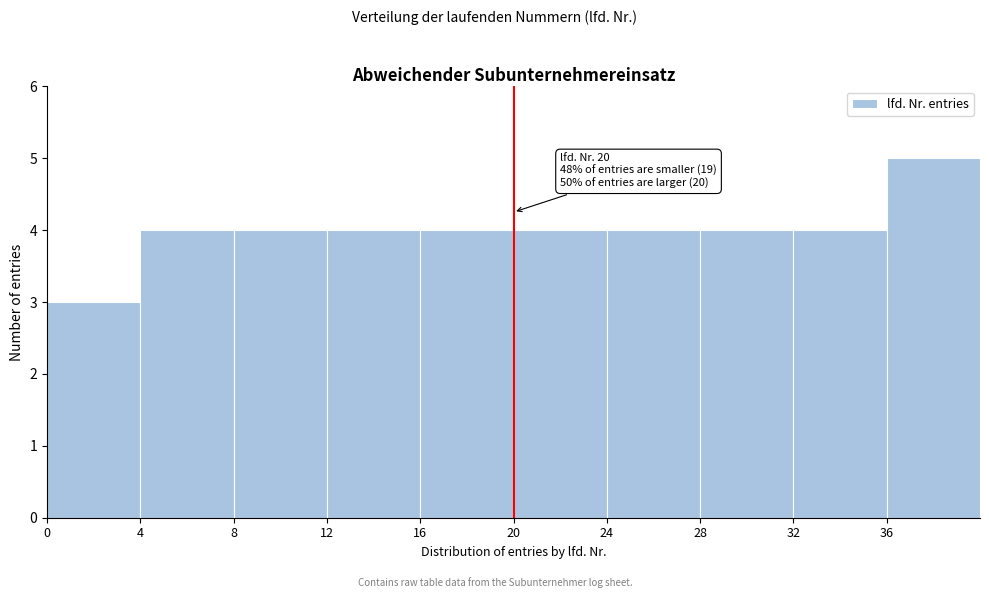

Which range on the x-axis has the tallest bar?

36 to 40